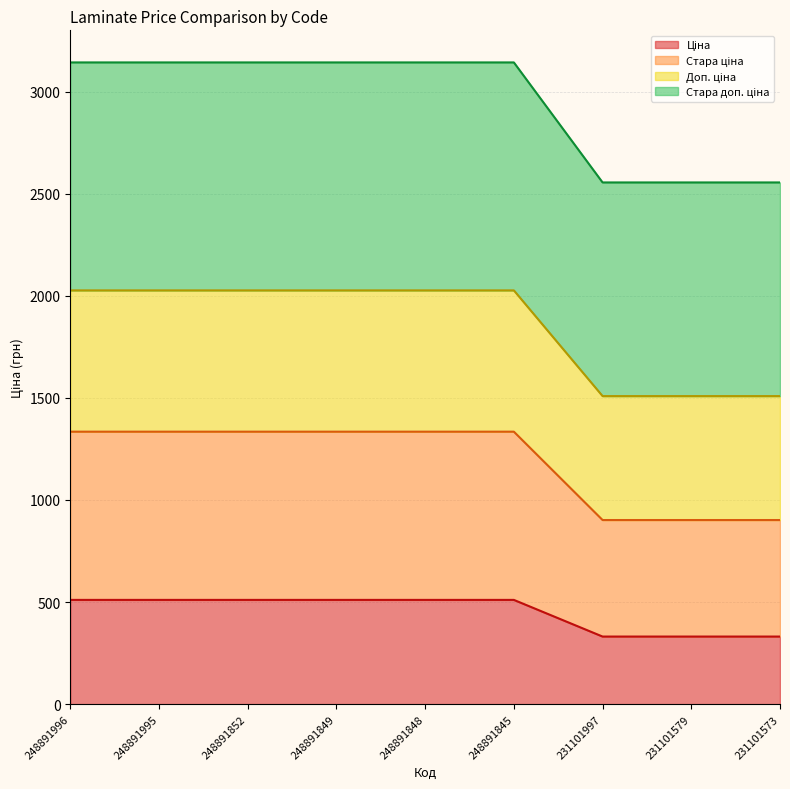

What are all the series names shown in the legend?

Ціна, Стара ціна, Доп. ціна, Стара доп. ціна